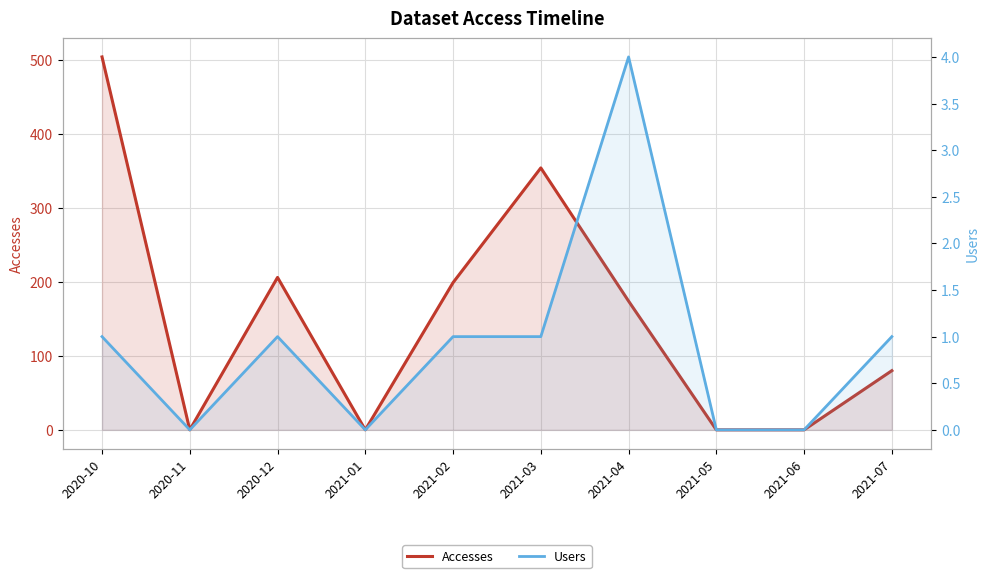

At which label does Users first exceed 1?

2021-04